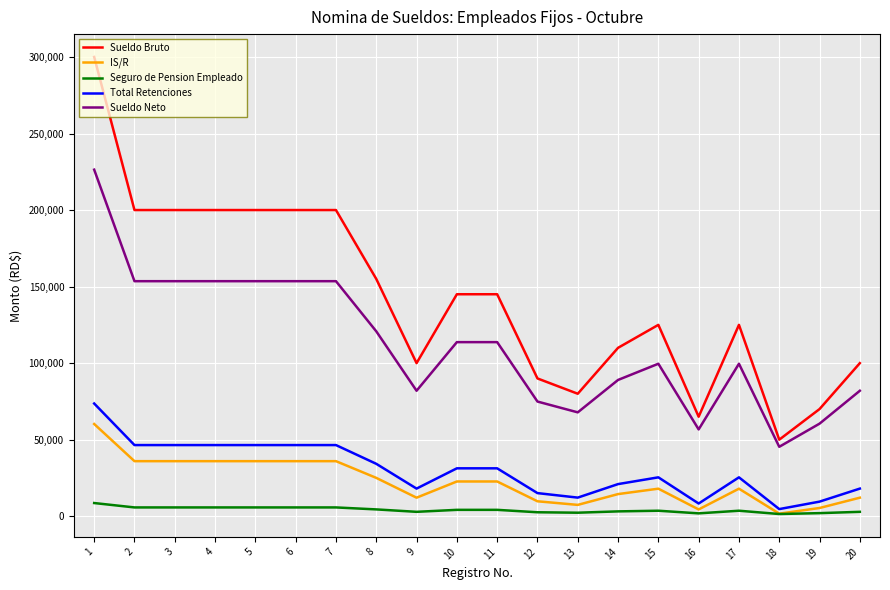

The value of Sueldo Neto at 13 is 67846.1. True or false?

True